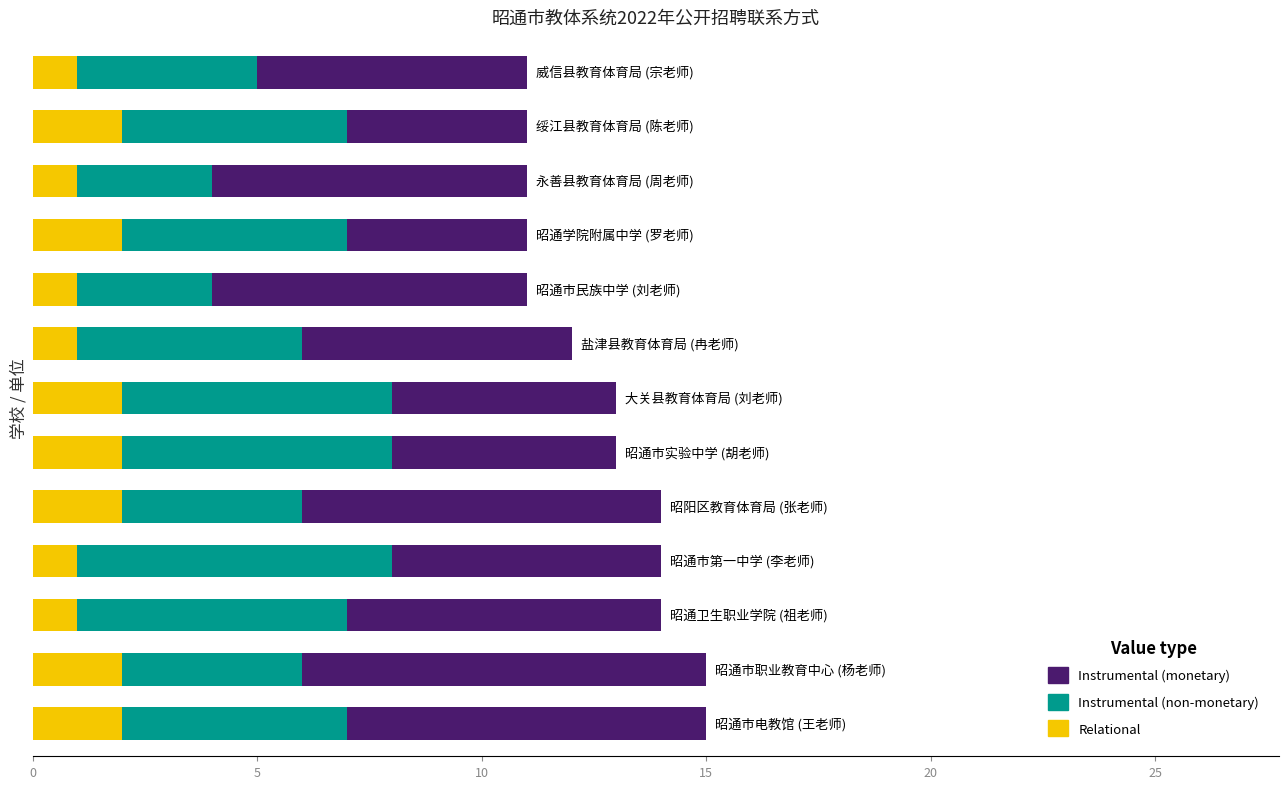

What are all the series names shown in the legend?

Instrumental (monetary), Instrumental (non-monetary), Relational